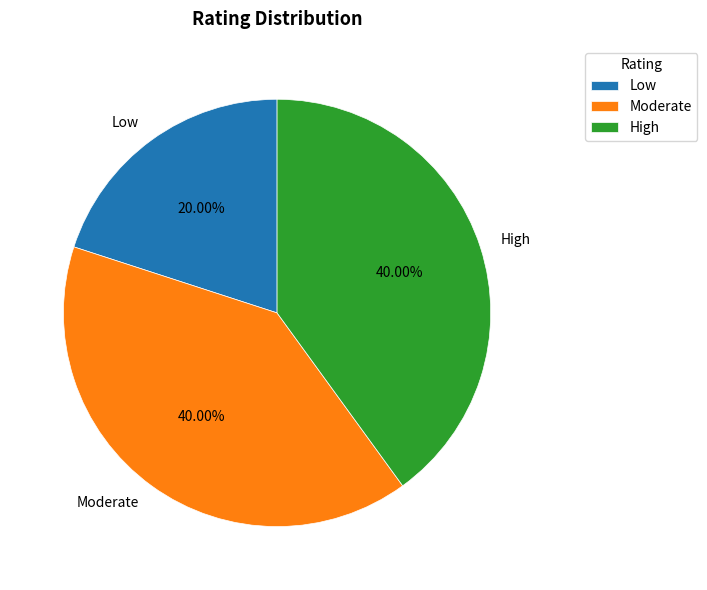

What percentage is the Moderate slice, to the nearest percent?

40%